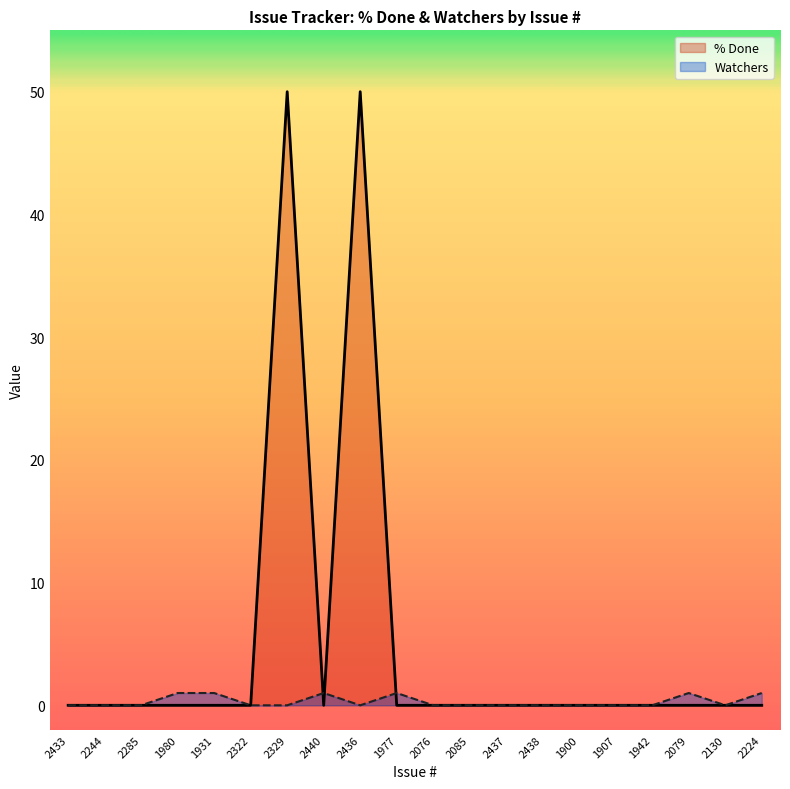

In % Done, how many points are lower than both neighbors (excluding endpoints)?

1